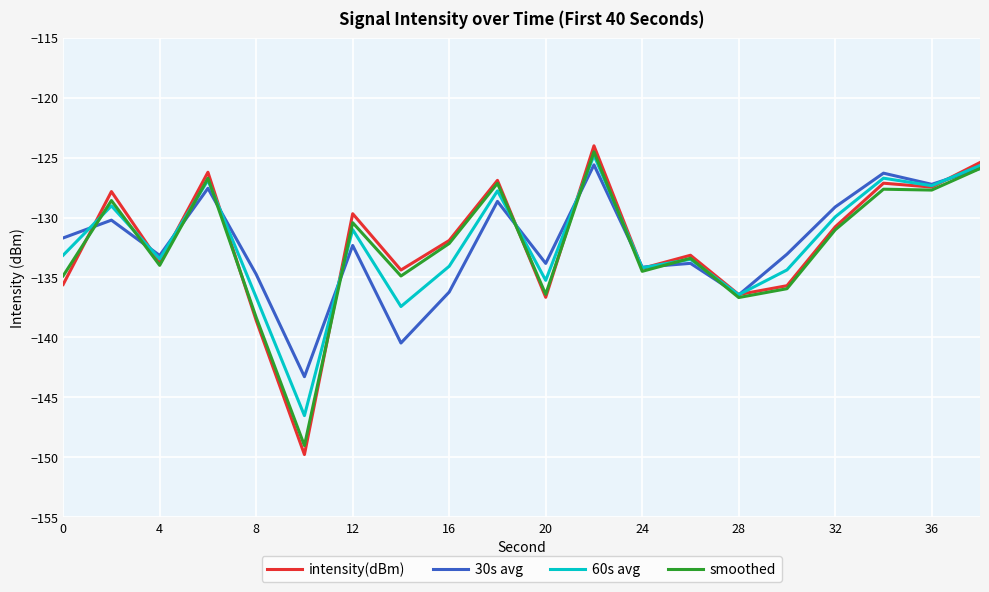

What is the average value of the 30s avg series?

-132.2